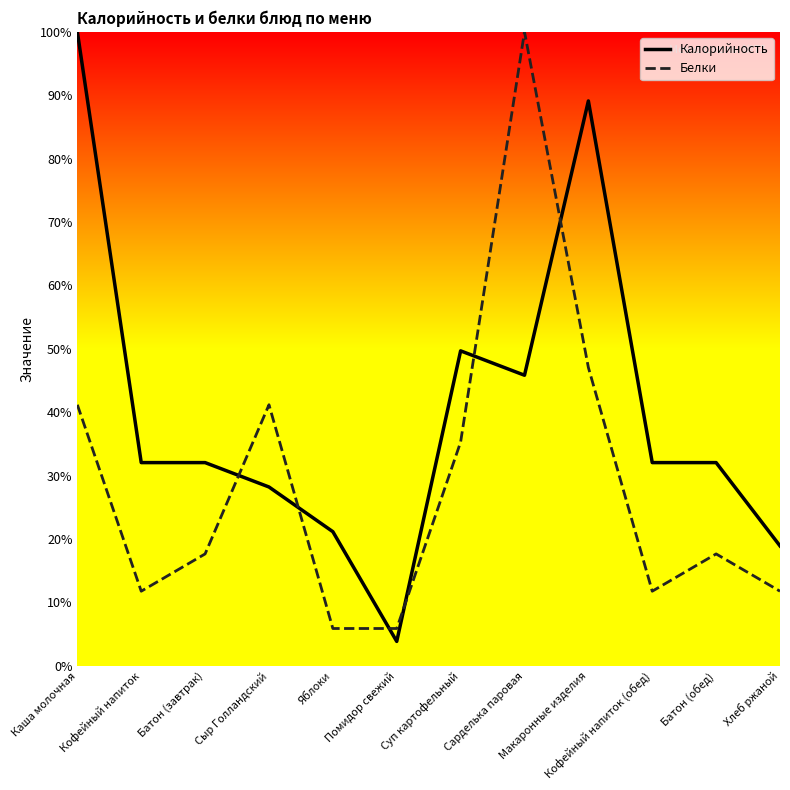

What is the greatest value displayed?

100.0